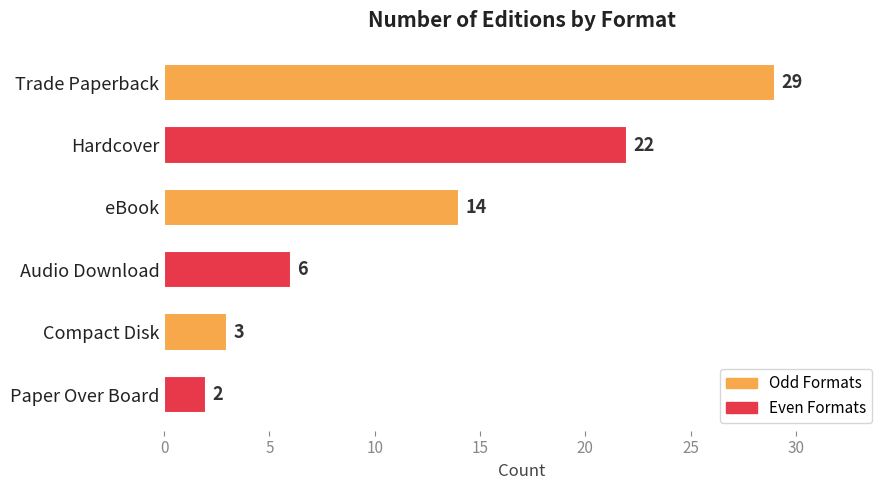

What is the difference between the maximum and minimum values?

27